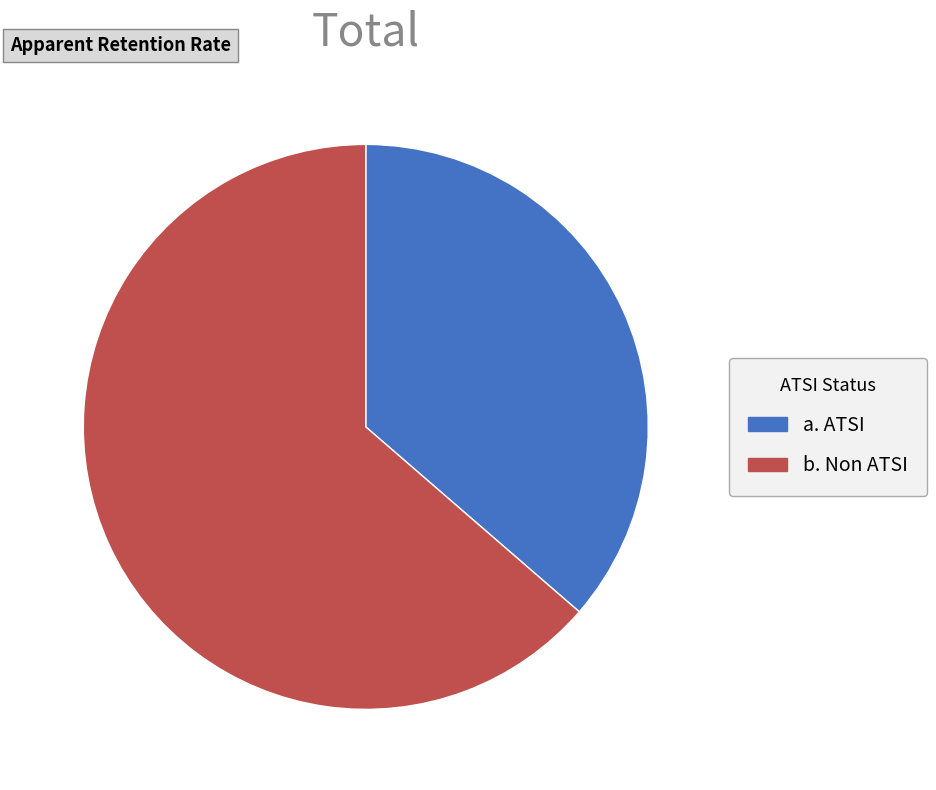

Rank the categories by value from highest to lowest.

b. Non ATSI, a. ATSI